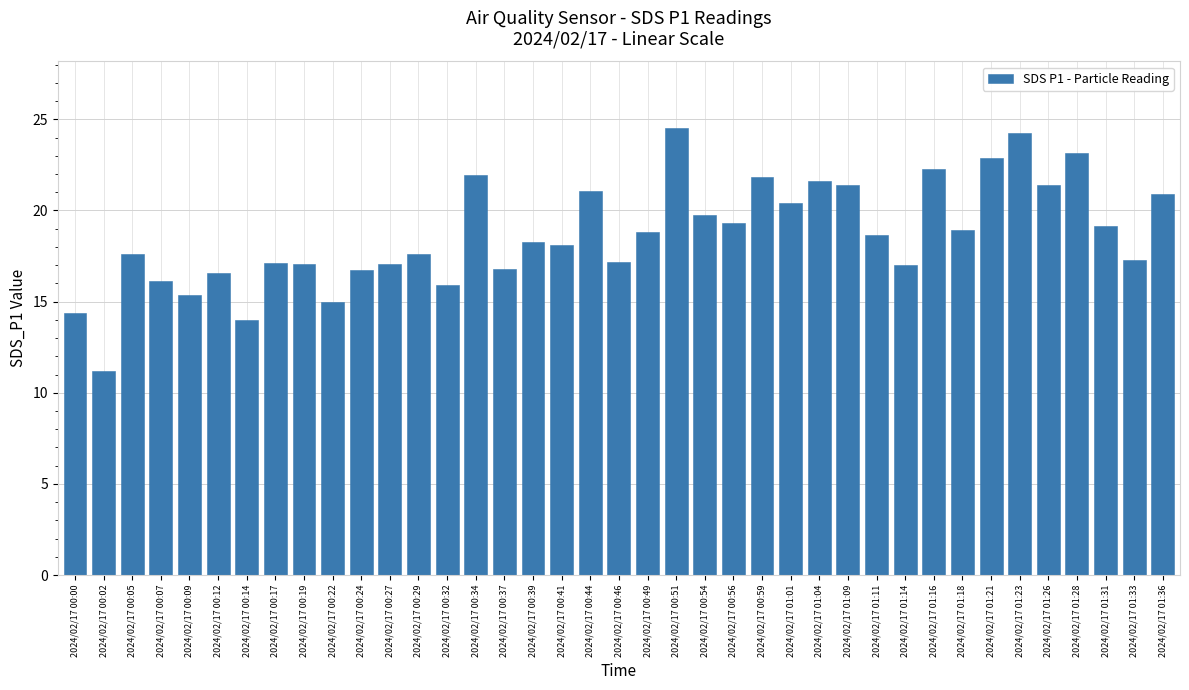

How many data points does each series have?

39